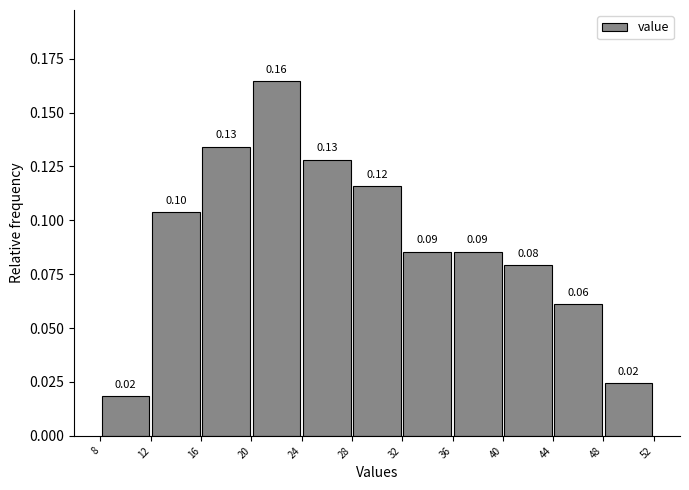

Which range on the x-axis has the tallest bar?

20 to 24